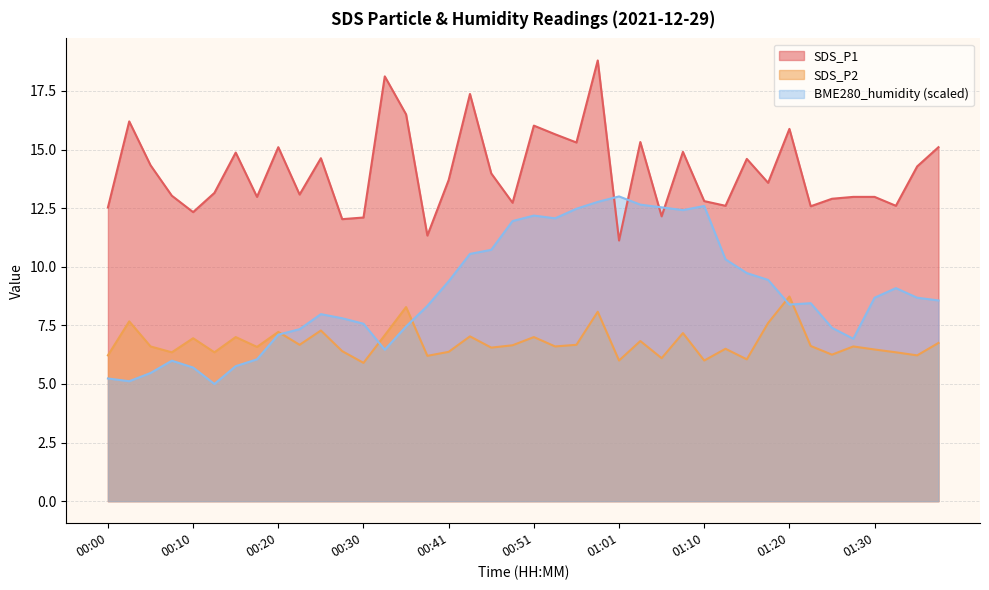

What is the total value across all series at 00:08?

19.4